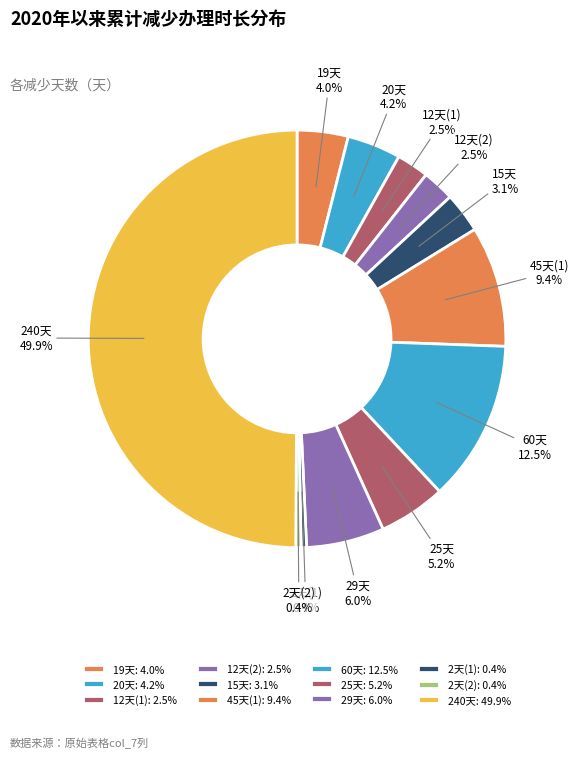

How many segments does this pie chart have?

12